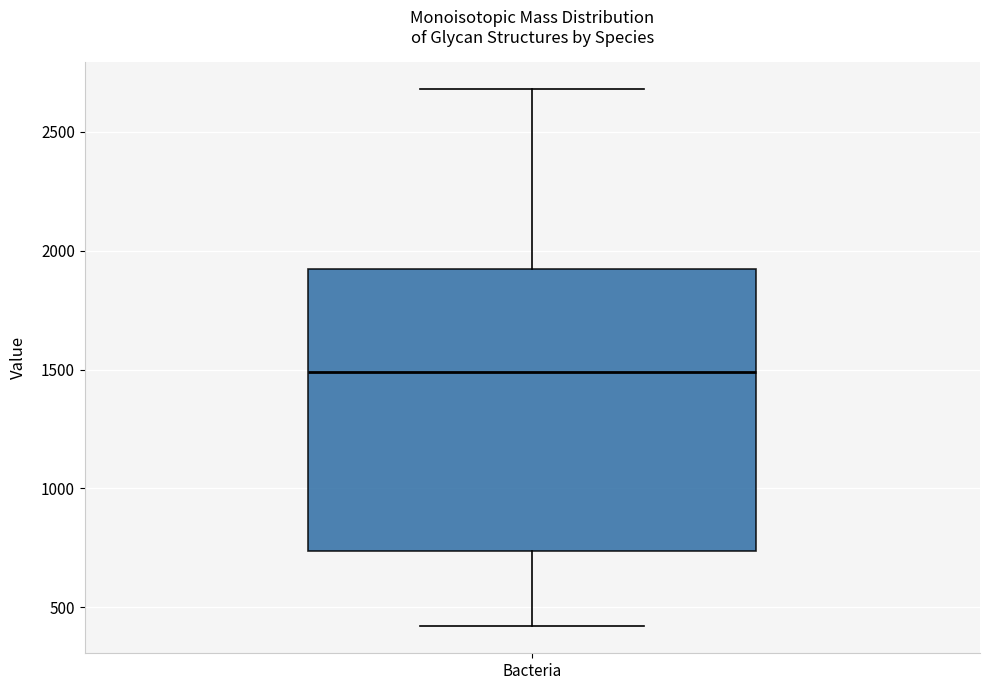

Where does the upper whisker of the box for Bacteria end on the y-axis? The values are not printed on the chart, so give them approximately, as read against the axis.

2700